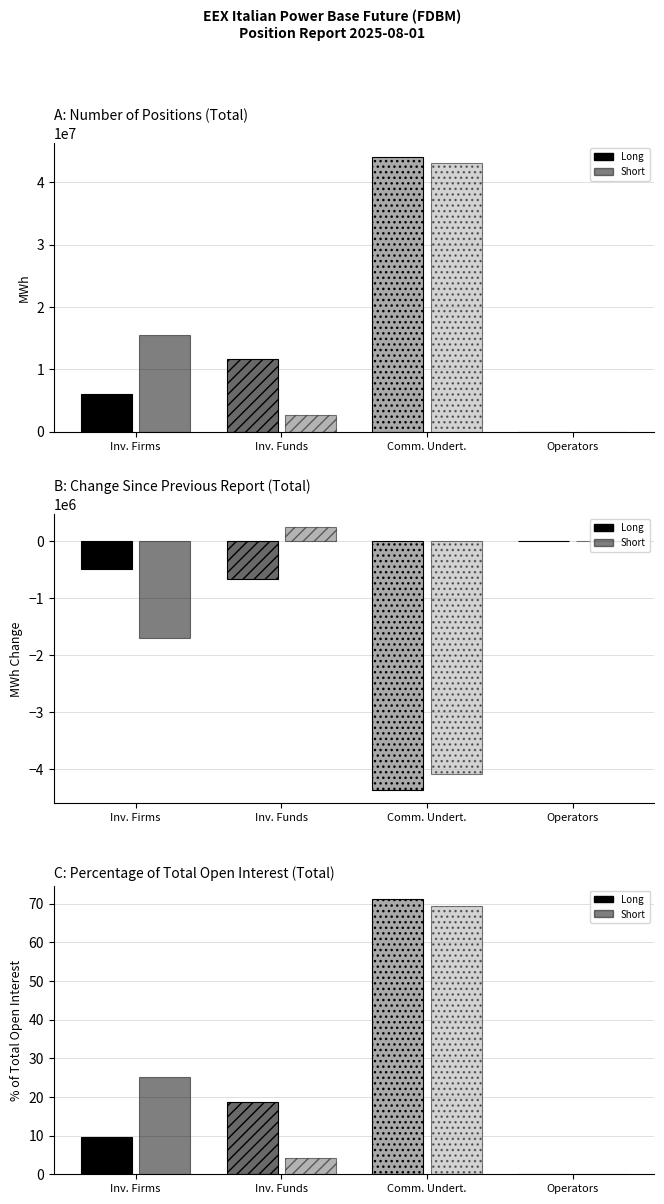

Between Change since previous report and Number of positions, which is larger?

Number of positions